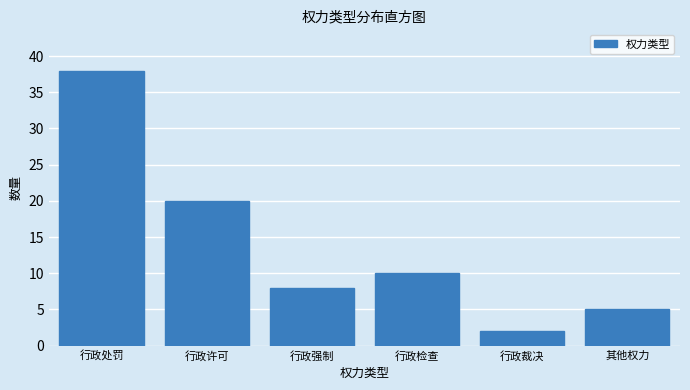

Reading left to right, what are all the values shown in this chart?

38	20	8	10	2	5